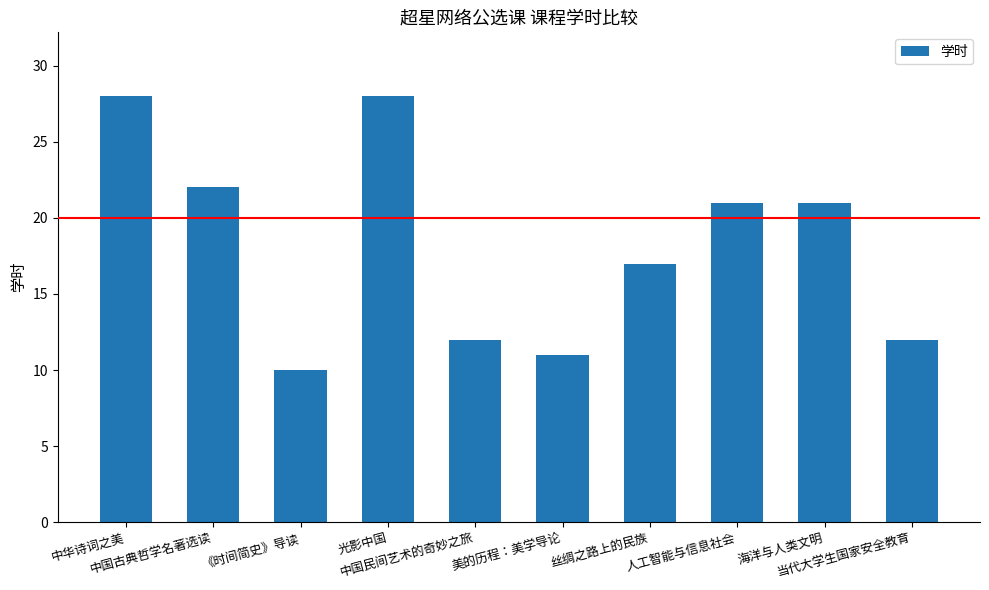

What is the label of the 6th bar from the left?

美的历程：美学导论